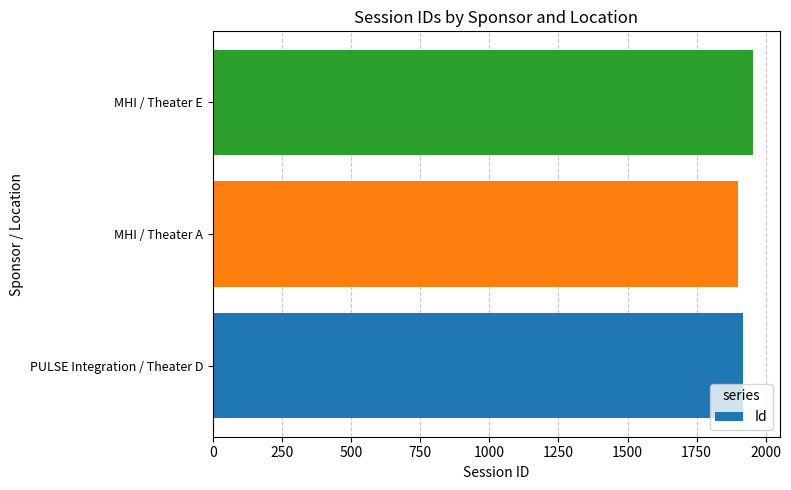

How many values are between 1899 and 1952?

3